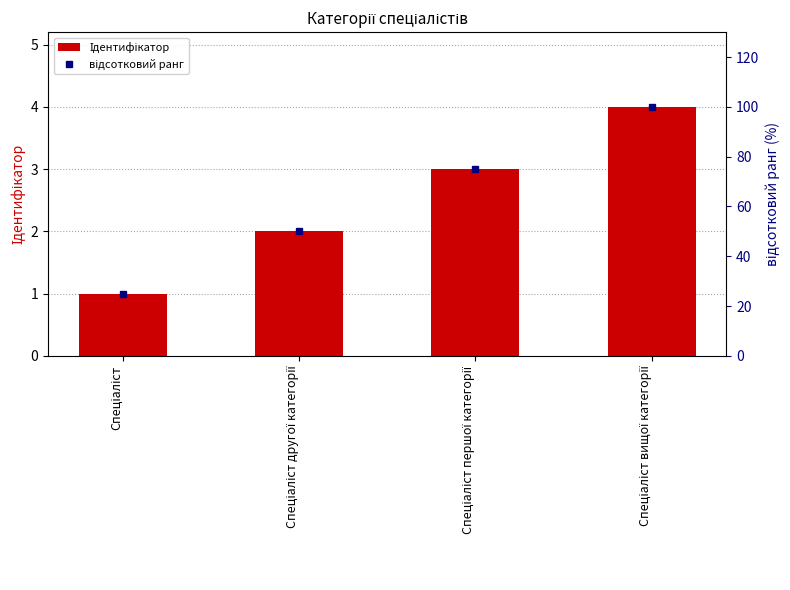

Reading left to right, what are all the values shown in this chart?

Ідентифікатор: 1	2	3	4
відсотковий ранг: 25	50	75	100